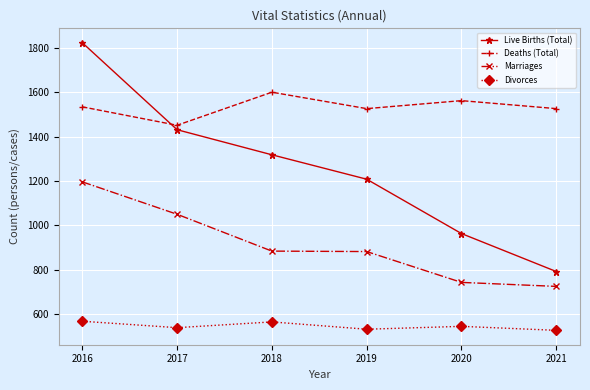

Where do Live Births (Total) and Deaths (Total) first cross each other?

2016 and 2017